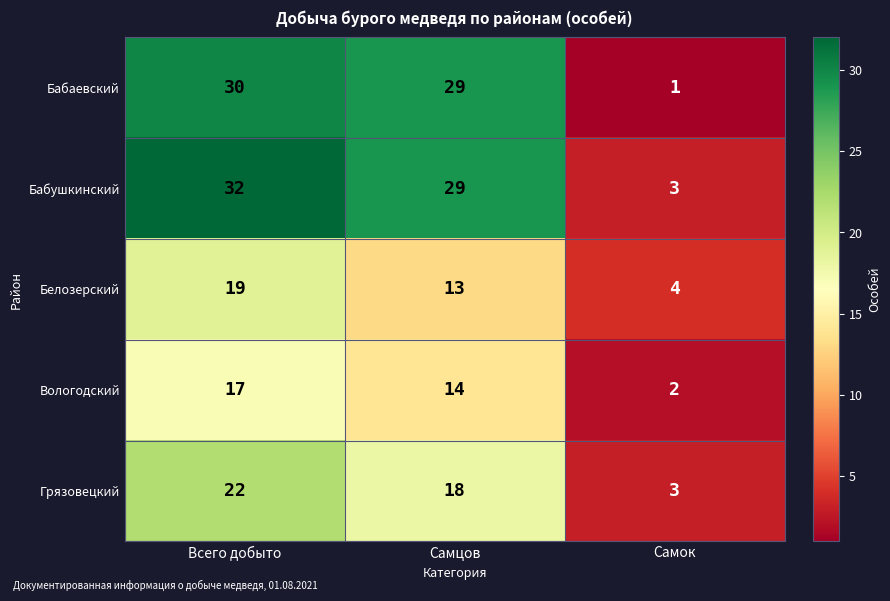

What is the highest value of the Бабаевский series?

30